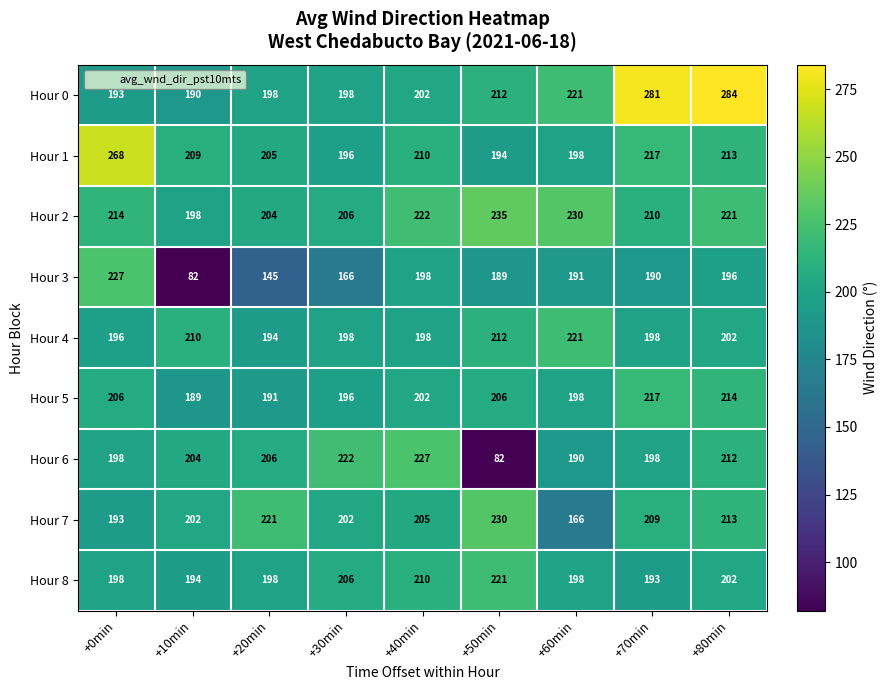

What is the total value across all series at +0min?

1893